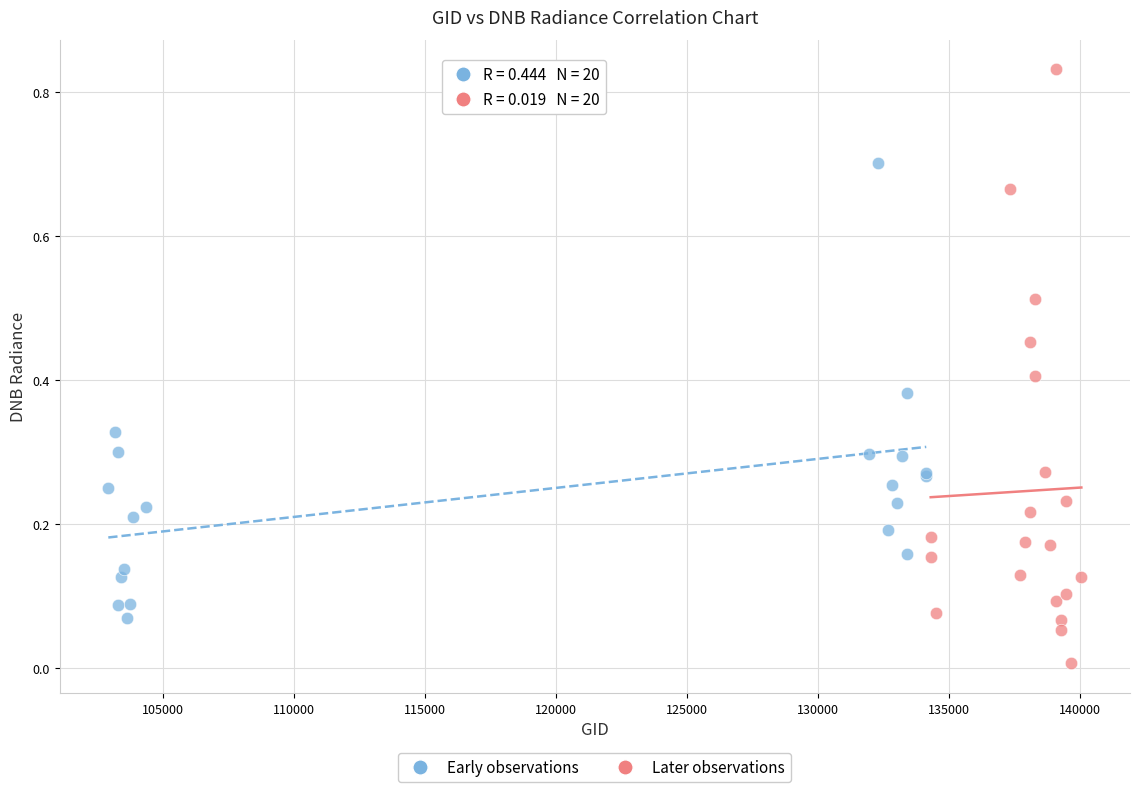

Which series reaches the maximum Y coordinate?

Later observations